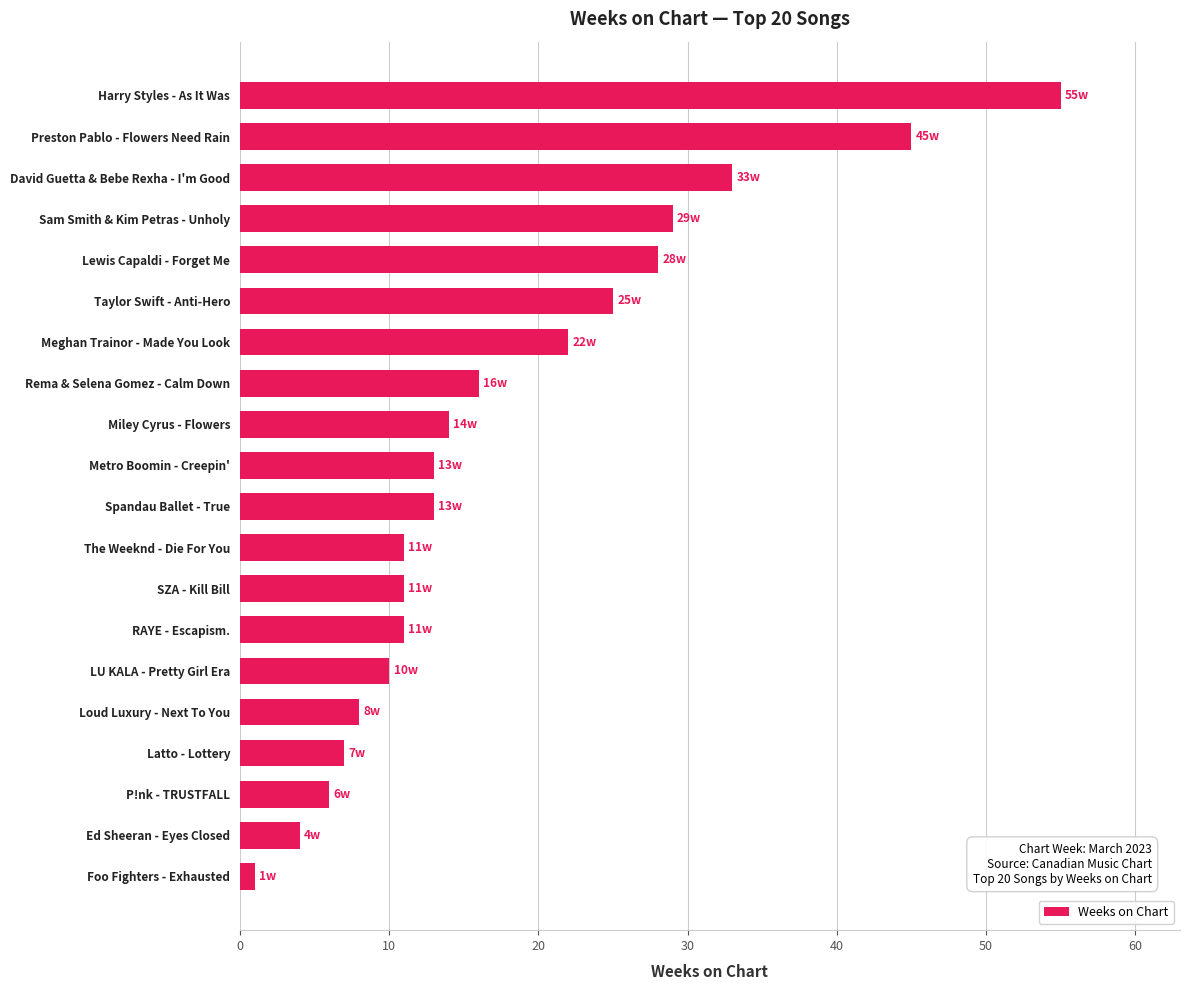

Reading bottom to top, transcribe all the data shown in this chart.

Foo Fighters - Exhausted=1	Ed Sheeran - Eyes Closed=4	P!nk - TRUSTFALL=6	Latto - Lottery=7	Loud Luxury - Next To You=8	LU KALA - Pretty Girl Era=10	RAYE - Escapism.=11	SZA - Kill Bill=11	The Weeknd - Die For You=11	Spandau Ballet - True=13	Metro Boomin - Creepin'=13	Miley Cyrus - Flowers=14	Rema & Selena Gomez - Calm Down=16	Meghan Trainor - Made You Look=22	Taylor Swift - Anti-Hero=25	Lewis Capaldi - Forget Me=28	Sam Smith & Kim Petras - Unholy=29	David Guetta & Bebe Rexha - I'm Good=33	Preston Pablo - Flowers Need Rain=45	Harry Styles - As It Was=55